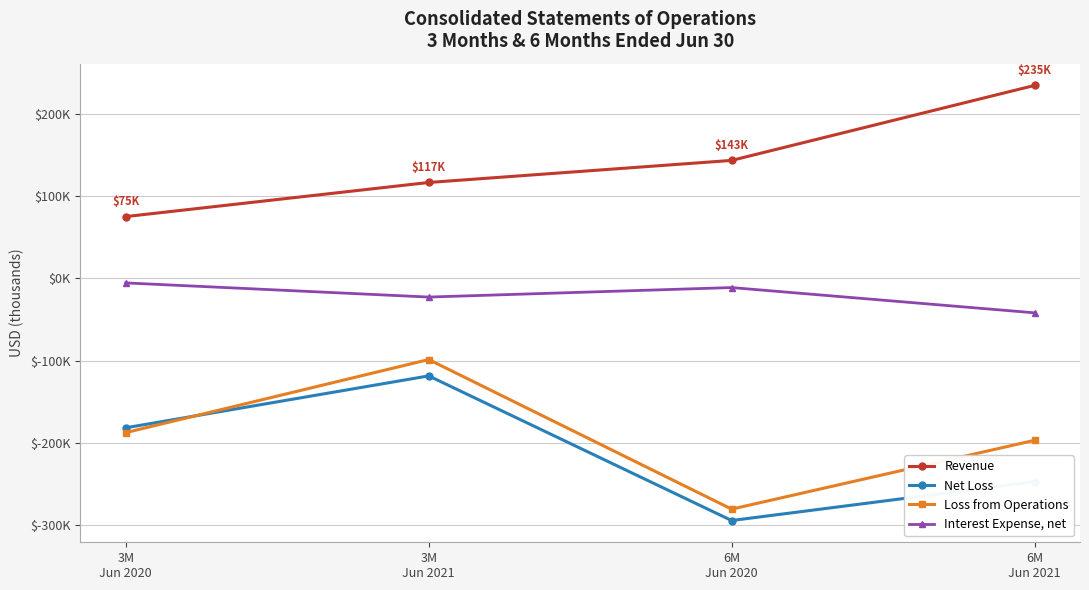

Reading right to left, extract all data points from this chart.

Revenue: 234620	143498	116676	75239
Net Loss: -247012	-294114	-118370	-181427
Loss from Operations: -196638	-280264	-98493	-187273
Interest Expense, net: -41718	-11021	-22559	-5379